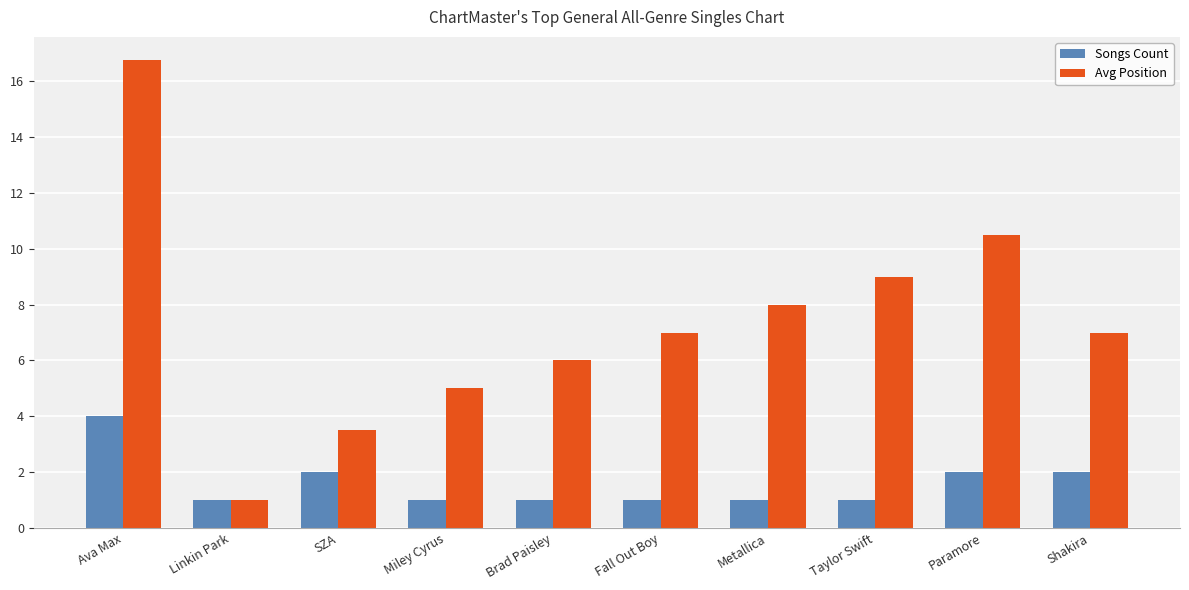

What is the label of the 4th bar from the right?

Metallica